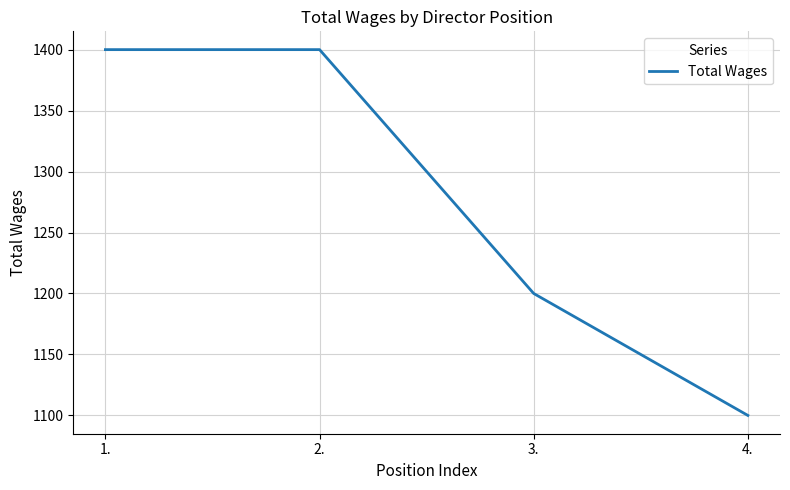

Is this an area chart (filled region under the line)?

No